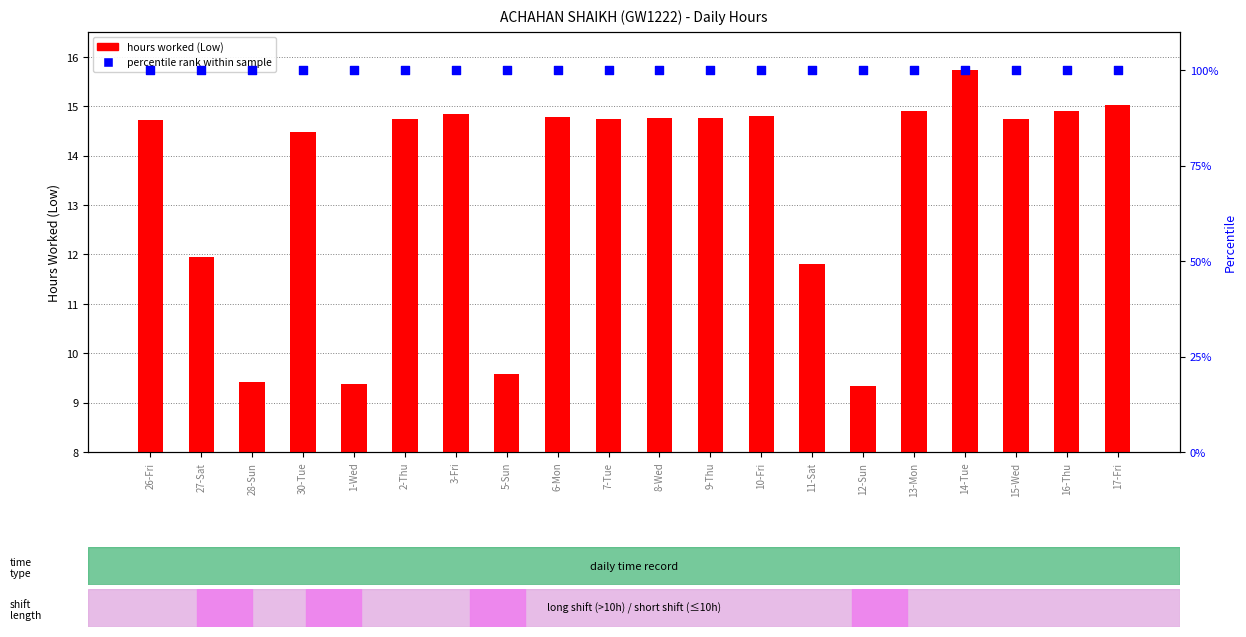

Which series has the largest total across all categories?

percentile rank within sample